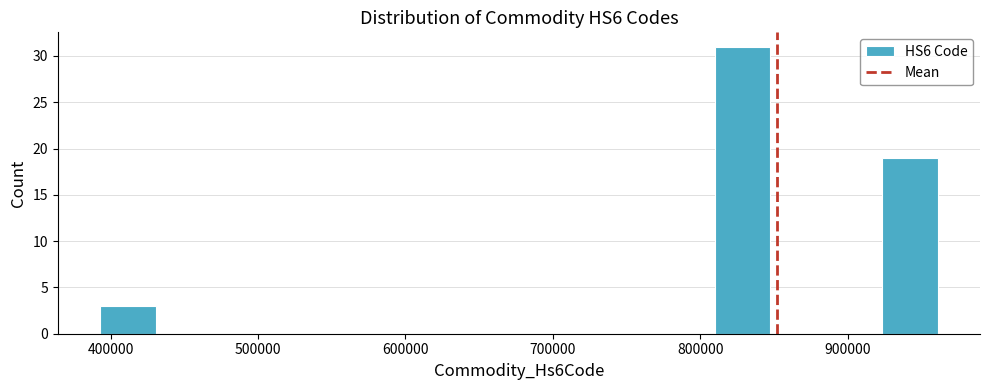

Read against the x-axis, roughly where is the centre of the tallest bar?

830000